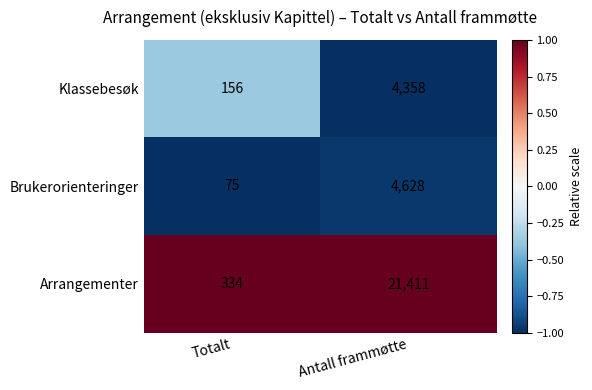

The Arrangementer series shows 119 at Totalt. True or false?

False